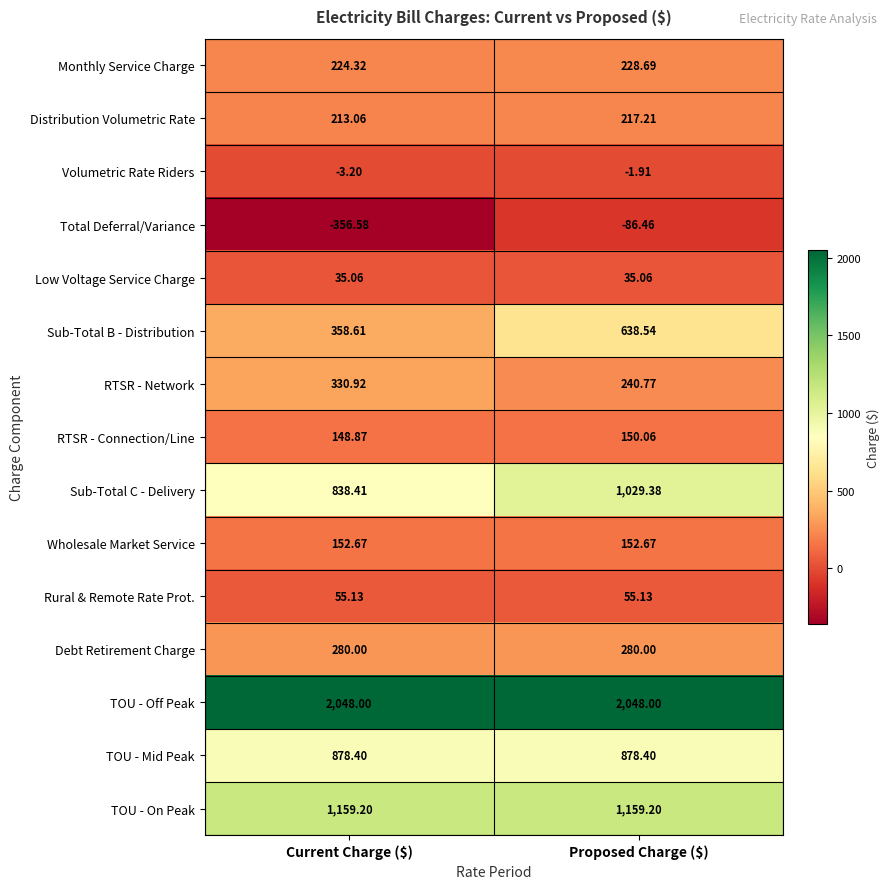

Which series has the largest range (max minus min)?

Sub-Total B - Distribution